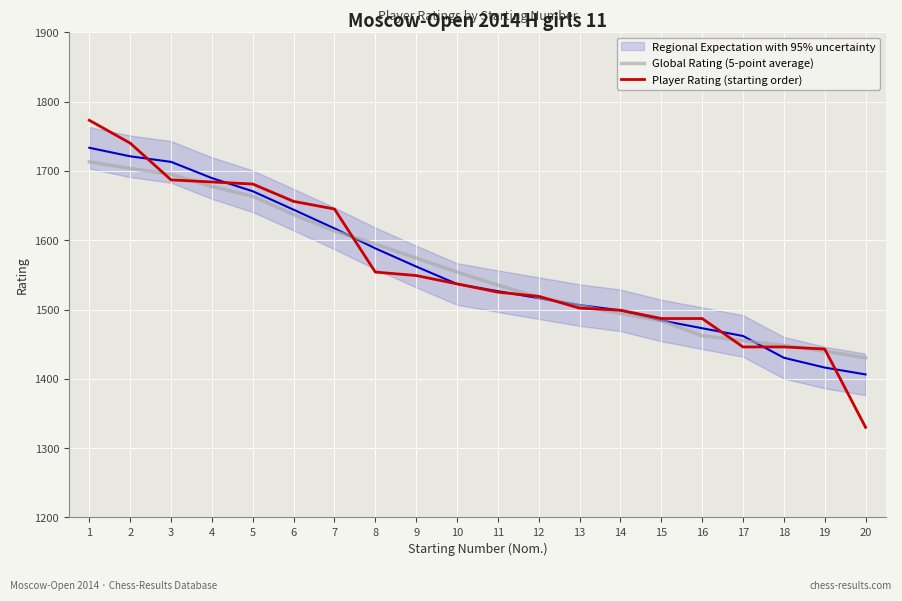

Where is Global Rating (5-point average) nearest to the value 1571?

9